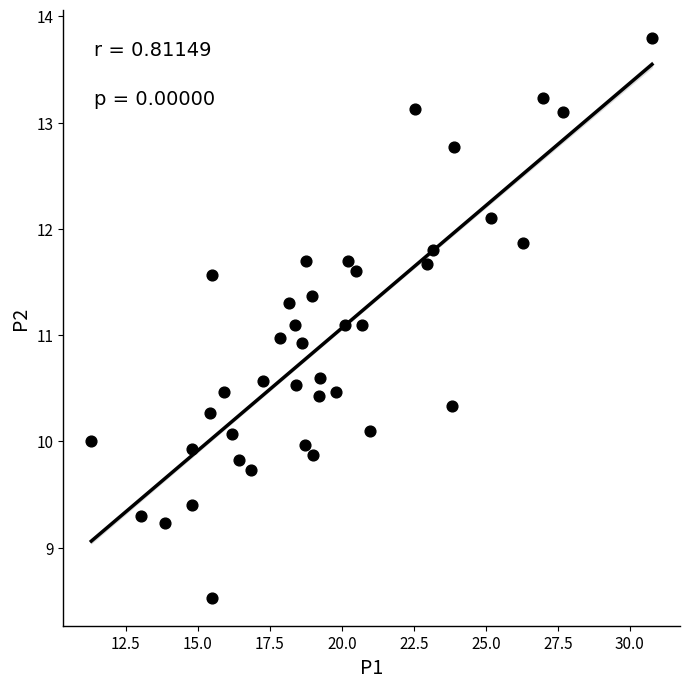

What is the range of Y values (max minus min)?

5.3